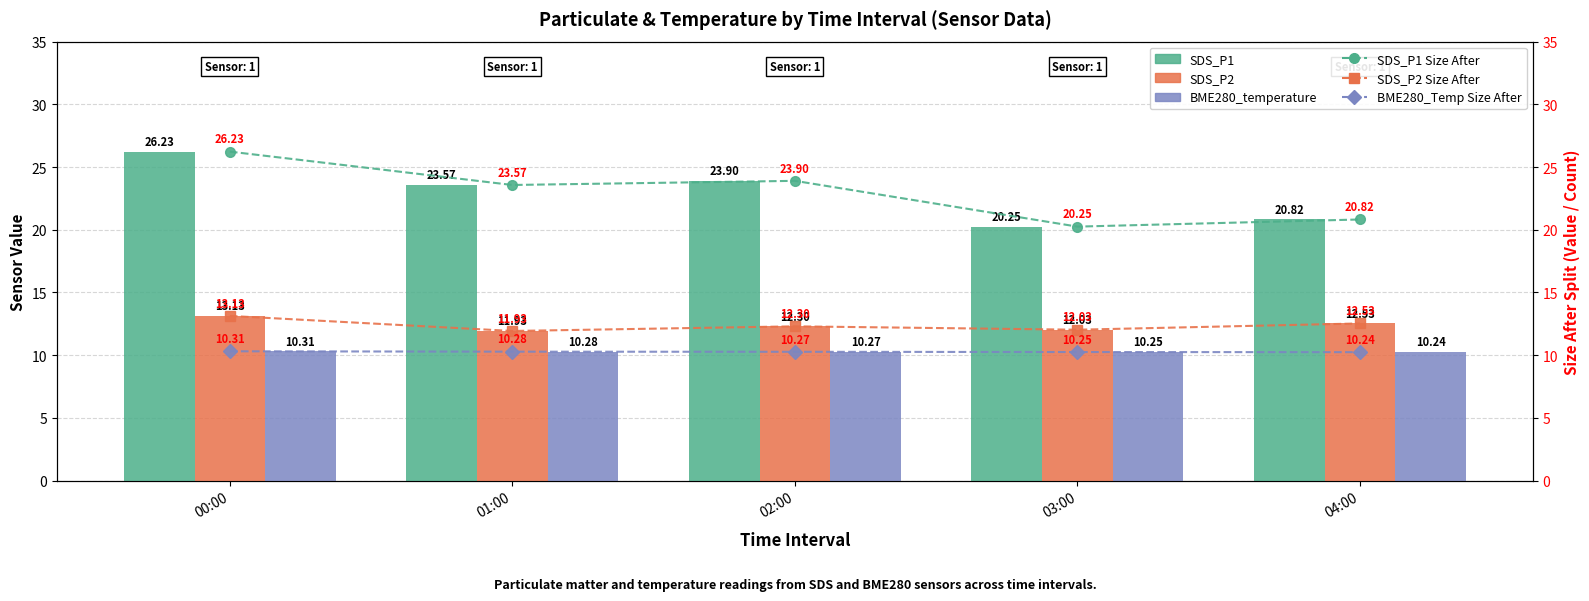

Which label corresponds to the largest value in the chart?

00:00